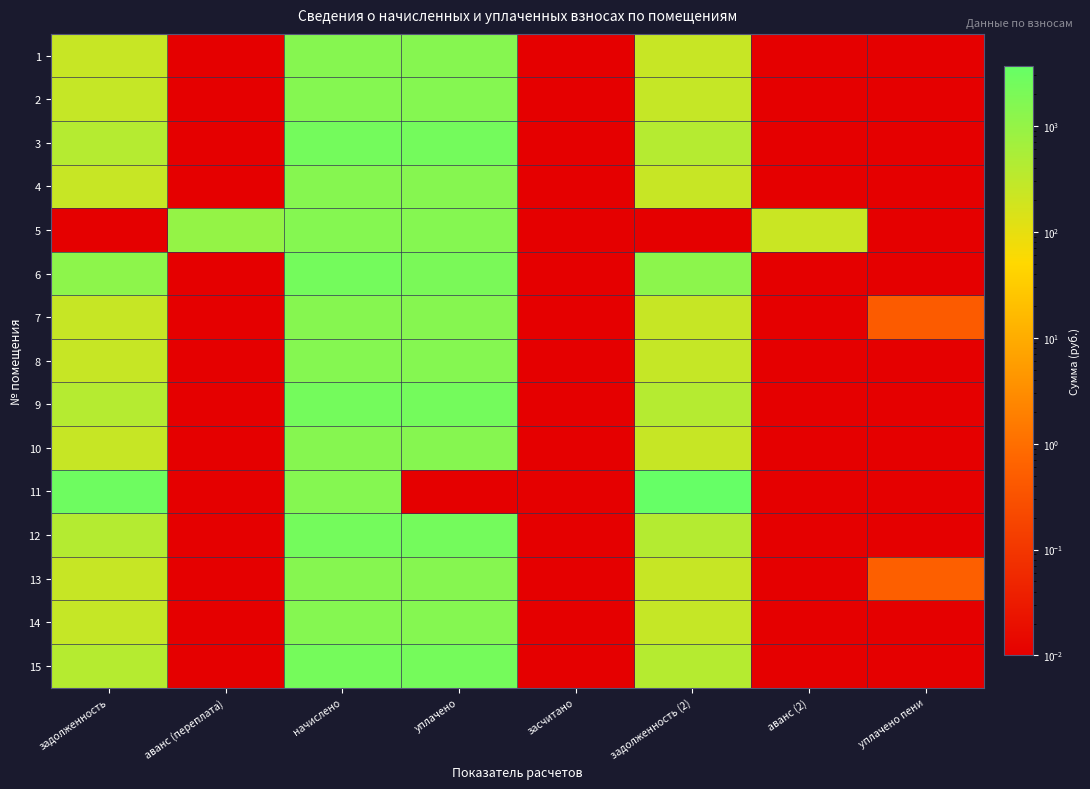

Rank the series by their maximum value, from highest to lowest.

11, 12, 9, 6, 3, 15, 2, 14, 5, 8, 10, 13, 7, 1, 4